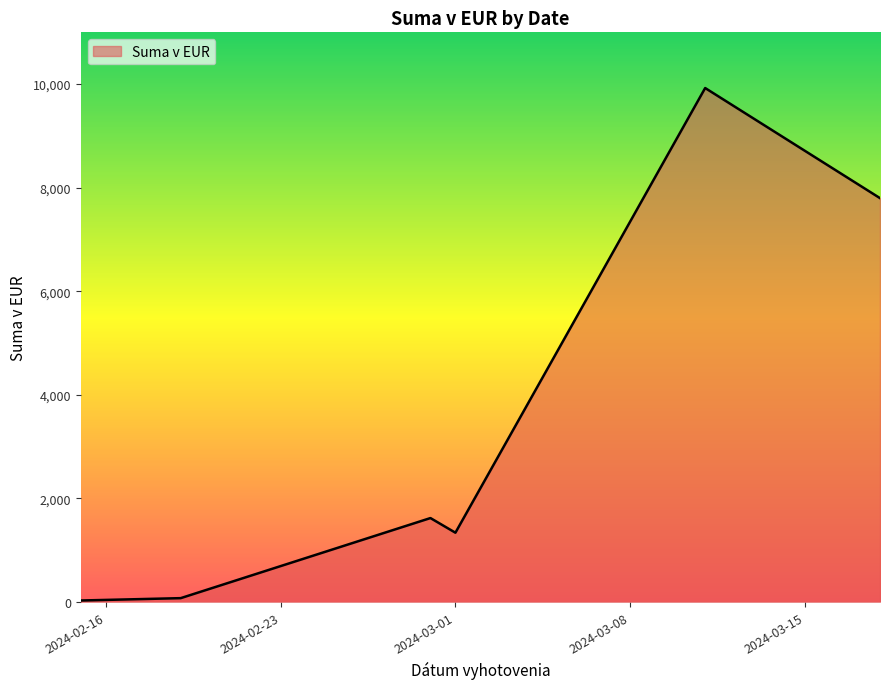

Count the number of values greater than 1621.

3